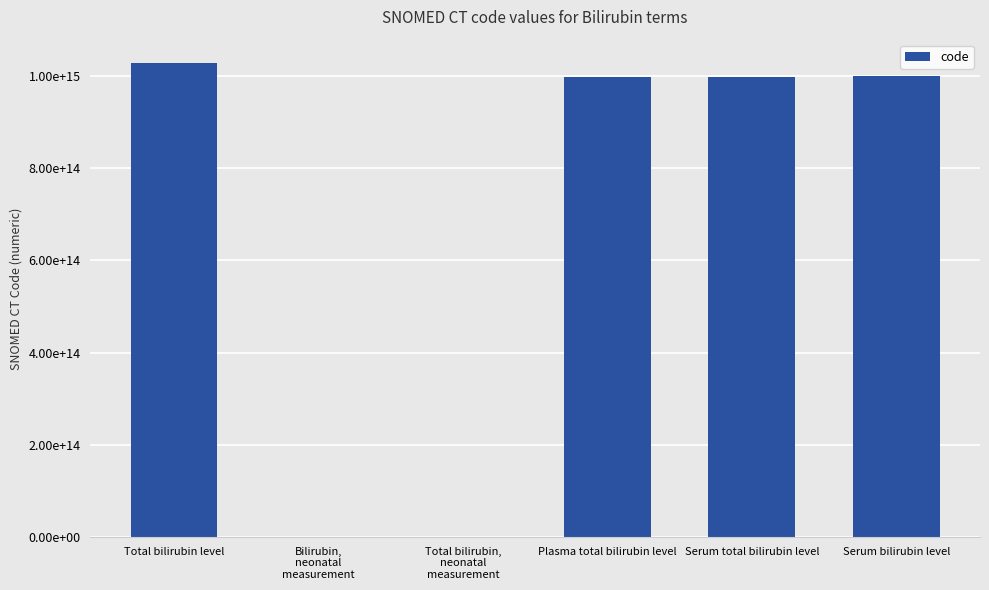

What is the average value?

670267472523238